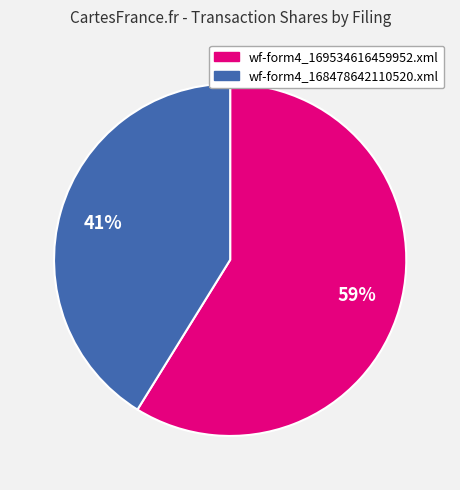

Combined, do wf-form4_169534616459952.xml and wf-form4_168478642110520.xml account for over 50%?

Yes